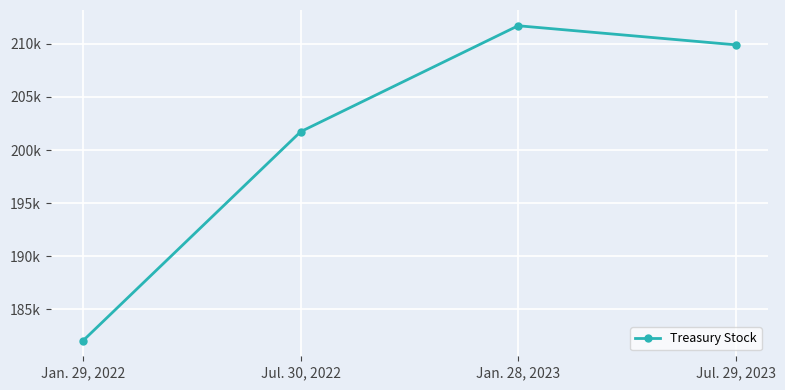

Rank the categories by value from highest to lowest.

Jan. 28, 2023, Jul. 29, 2023, Jul. 30, 2022, Jan. 29, 2022